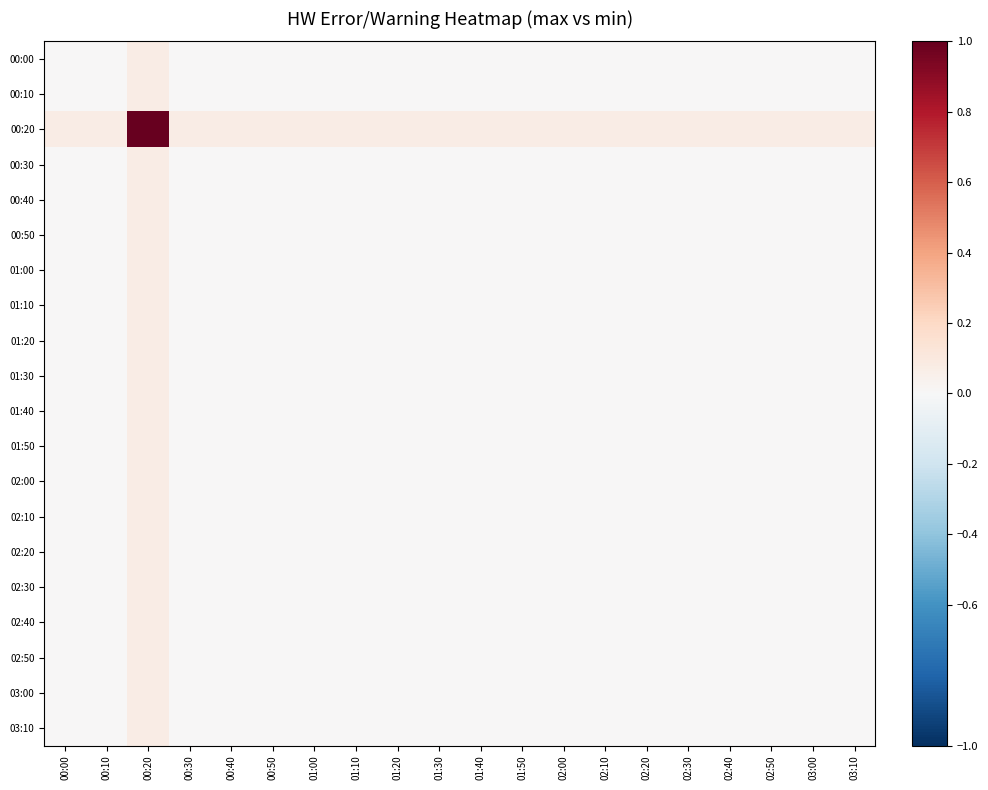

Reading right to left, what are all the values shown in this chart?

00:00: 03:10=0.0	03:00=0.0	02:50=0.0	02:40=0.0	02:30=0.0	02:20=0.0	02:10=0.0	02:00=0.0	01:50=0.0	01:40=0.0	01:30=0.0	01:20=0.0	01:10=0.0	01:00=0.0	00:50=0.0	00:40=0.0	00:30=0.0	00:20=0.1	00:10=0.0	00:00=0.0
00:10: 03:10=0.0	03:00=0.0	02:50=0.0	02:40=0.0	02:30=0.0	02:20=0.0	02:10=0.0	02:00=0.0	01:50=0.0	01:40=0.0	01:30=0.0	01:20=0.0	01:10=0.0	01:00=0.0	00:50=0.0	00:40=0.0	00:30=0.0	00:20=0.1	00:10=0.0	00:00=0.0
00:20: 03:10=0.1	03:00=0.1	02:50=0.1	02:40=0.1	02:30=0.1	02:20=0.1	02:10=0.1	02:00=0.1	01:50=0.1	01:40=0.1	01:30=0.1	01:20=0.1	01:10=0.1	01:00=0.1	00:50=0.1	00:40=0.1	00:30=0.1	00:20=1.0	00:10=0.1	00:00=0.1
00:30: 03:10=0.0	03:00=0.0	02:50=0.0	02:40=0.0	02:30=0.0	02:20=0.0	02:10=0.0	02:00=0.0	01:50=0.0	01:40=0.0	01:30=0.0	01:20=0.0	01:10=0.0	01:00=0.0	00:50=0.0	00:40=0.0	00:30=0.0	00:20=0.1	00:10=0.0	00:00=0.0
00:40: 03:10=0.0	03:00=0.0	02:50=0.0	02:40=0.0	02:30=0.0	02:20=0.0	02:10=0.0	02:00=0.0	01:50=0.0	01:40=0.0	01:30=0.0	01:20=0.0	01:10=0.0	01:00=0.0	00:50=0.0	00:40=0.0	00:30=0.0	00:20=0.1	00:10=0.0	00:00=0.0
00:50: 03:10=0.0	03:00=0.0	02:50=0.0	02:40=0.0	02:30=0.0	02:20=0.0	02:10=0.0	02:00=0.0	01:50=0.0	01:40=0.0	01:30=0.0	01:20=0.0	01:10=0.0	01:00=0.0	00:50=0.0	00:40=0.0	00:30=0.0	00:20=0.1	00:10=0.0	00:00=0.0
01:00: 03:10=0.0	03:00=0.0	02:50=0.0	02:40=0.0	02:30=0.0	02:20=0.0	02:10=0.0	02:00=0.0	01:50=0.0	01:40=0.0	01:30=0.0	01:20=0.0	01:10=0.0	01:00=0.0	00:50=0.0	00:40=0.0	00:30=0.0	00:20=0.1	00:10=0.0	00:00=0.0
01:10: 03:10=0.0	03:00=0.0	02:50=0.0	02:40=0.0	02:30=0.0	02:20=0.0	02:10=0.0	02:00=0.0	01:50=0.0	01:40=0.0	01:30=0.0	01:20=0.0	01:10=0.0	01:00=0.0	00:50=0.0	00:40=0.0	00:30=0.0	00:20=0.1	00:10=0.0	00:00=0.0
01:20: 03:10=0.0	03:00=0.0	02:50=0.0	02:40=0.0	02:30=0.0	02:20=0.0	02:10=0.0	02:00=0.0	01:50=0.0	01:40=0.0	01:30=0.0	01:20=0.0	01:10=0.0	01:00=0.0	00:50=0.0	00:40=0.0	00:30=0.0	00:20=0.1	00:10=0.0	00:00=0.0
01:30: 03:10=0.0	03:00=0.0	02:50=0.0	02:40=0.0	02:30=0.0	02:20=0.0	02:10=0.0	02:00=0.0	01:50=0.0	01:40=0.0	01:30=0.0	01:20=0.0	01:10=0.0	01:00=0.0	00:50=0.0	00:40=0.0	00:30=0.0	00:20=0.1	00:10=0.0	00:00=0.0
01:40: 03:10=0.0	03:00=0.0	02:50=0.0	02:40=0.0	02:30=0.0	02:20=0.0	02:10=0.0	02:00=0.0	01:50=0.0	01:40=0.0	01:30=0.0	01:20=0.0	01:10=0.0	01:00=0.0	00:50=0.0	00:40=0.0	00:30=0.0	00:20=0.1	00:10=0.0	00:00=0.0
01:50: 03:10=0.0	03:00=0.0	02:50=0.0	02:40=0.0	02:30=0.0	02:20=0.0	02:10=0.0	02:00=0.0	01:50=0.0	01:40=0.0	01:30=0.0	01:20=0.0	01:10=0.0	01:00=0.0	00:50=0.0	00:40=0.0	00:30=0.0	00:20=0.1	00:10=0.0	00:00=0.0
02:00: 03:10=0.0	03:00=0.0	02:50=0.0	02:40=0.0	02:30=0.0	02:20=0.0	02:10=0.0	02:00=0.0	01:50=0.0	01:40=0.0	01:30=0.0	01:20=0.0	01:10=0.0	01:00=0.0	00:50=0.0	00:40=0.0	00:30=0.0	00:20=0.1	00:10=0.0	00:00=0.0
02:10: 03:10=0.0	03:00=0.0	02:50=0.0	02:40=0.0	02:30=0.0	02:20=0.0	02:10=0.0	02:00=0.0	01:50=0.0	01:40=0.0	01:30=0.0	01:20=0.0	01:10=0.0	01:00=0.0	00:50=0.0	00:40=0.0	00:30=0.0	00:20=0.1	00:10=0.0	00:00=0.0
02:20: 03:10=0.0	03:00=0.0	02:50=0.0	02:40=0.0	02:30=0.0	02:20=0.0	02:10=0.0	02:00=0.0	01:50=0.0	01:40=0.0	01:30=0.0	01:20=0.0	01:10=0.0	01:00=0.0	00:50=0.0	00:40=0.0	00:30=0.0	00:20=0.1	00:10=0.0	00:00=0.0
02:30: 03:10=0.0	03:00=0.0	02:50=0.0	02:40=0.0	02:30=0.0	02:20=0.0	02:10=0.0	02:00=0.0	01:50=0.0	01:40=0.0	01:30=0.0	01:20=0.0	01:10=0.0	01:00=0.0	00:50=0.0	00:40=0.0	00:30=0.0	00:20=0.1	00:10=0.0	00:00=0.0
02:40: 03:10=0.0	03:00=0.0	02:50=0.0	02:40=0.0	02:30=0.0	02:20=0.0	02:10=0.0	02:00=0.0	01:50=0.0	01:40=0.0	01:30=0.0	01:20=0.0	01:10=0.0	01:00=0.0	00:50=0.0	00:40=0.0	00:30=0.0	00:20=0.1	00:10=0.0	00:00=0.0
02:50: 03:10=0.0	03:00=0.0	02:50=0.0	02:40=0.0	02:30=0.0	02:20=0.0	02:10=0.0	02:00=0.0	01:50=0.0	01:40=0.0	01:30=0.0	01:20=0.0	01:10=0.0	01:00=0.0	00:50=0.0	00:40=0.0	00:30=0.0	00:20=0.1	00:10=0.0	00:00=0.0
03:00: 03:10=0.0	03:00=0.0	02:50=0.0	02:40=0.0	02:30=0.0	02:20=0.0	02:10=0.0	02:00=0.0	01:50=0.0	01:40=0.0	01:30=0.0	01:20=0.0	01:10=0.0	01:00=0.0	00:50=0.0	00:40=0.0	00:30=0.0	00:20=0.1	00:10=0.0	00:00=0.0
03:10: 03:10=0.0	03:00=0.0	02:50=0.0	02:40=0.0	02:30=0.0	02:20=0.0	02:10=0.0	02:00=0.0	01:50=0.0	01:40=0.0	01:30=0.0	01:20=0.0	01:10=0.0	01:00=0.0	00:50=0.0	00:40=0.0	00:30=0.0	00:20=0.1	00:10=0.0	00:00=0.0